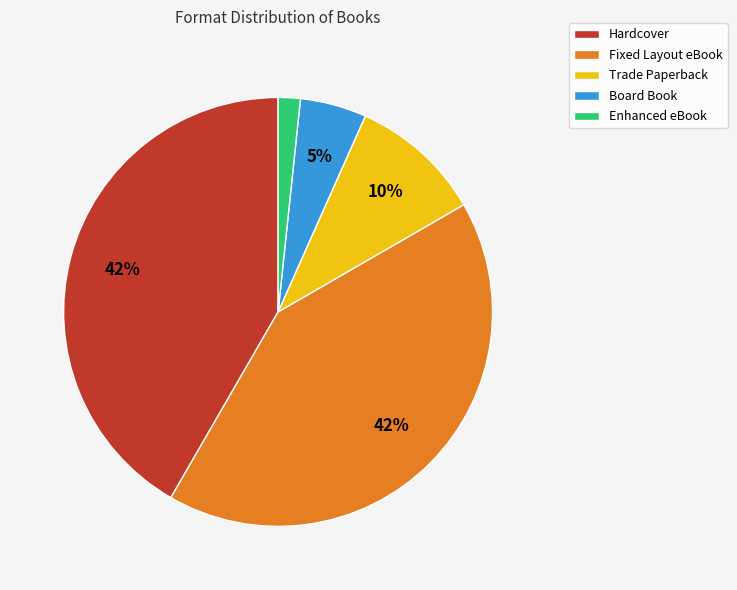

To the nearest percent, what is the average slice percentage?

20%